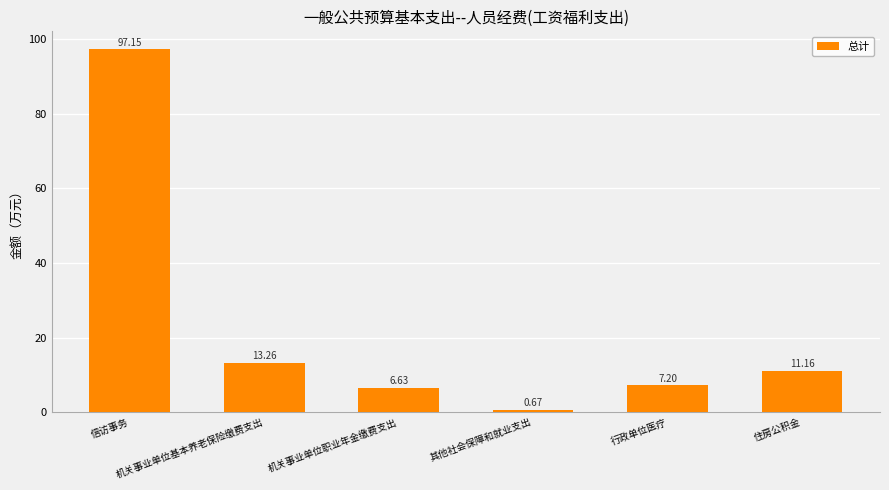

What is the difference between the values at 机关事业单位基本养老保险缴费支出 and 其他社会保障和就业支出?

12.6